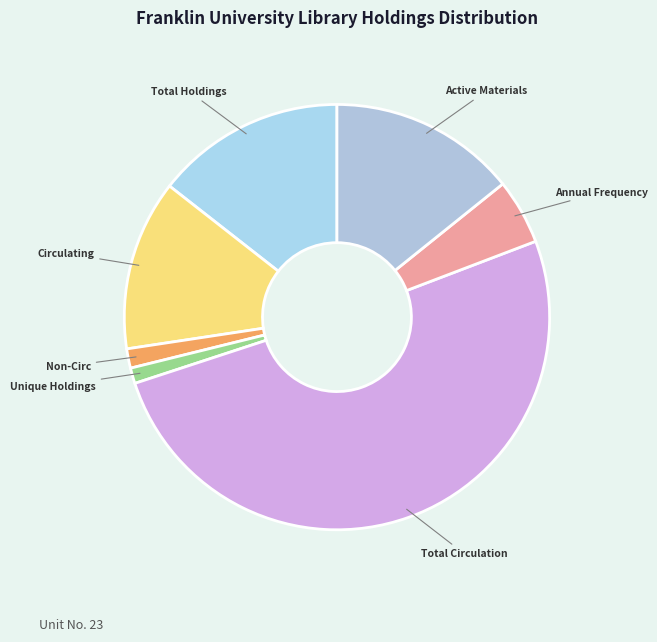

Is the sum of Non-Circ and Annual Frequency greater than half?

No